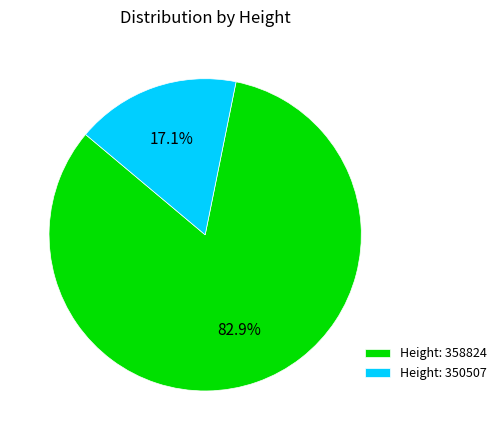

What is the total percentage of Height: 358824 and Height: 350507?

100.0%